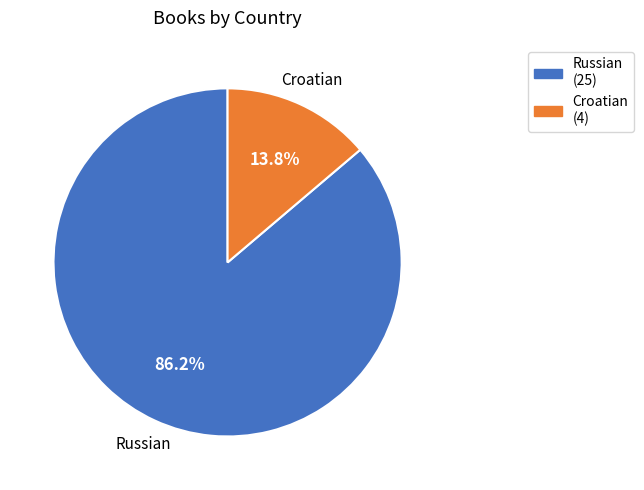

To the nearest percent, what is the average slice percentage?

50%